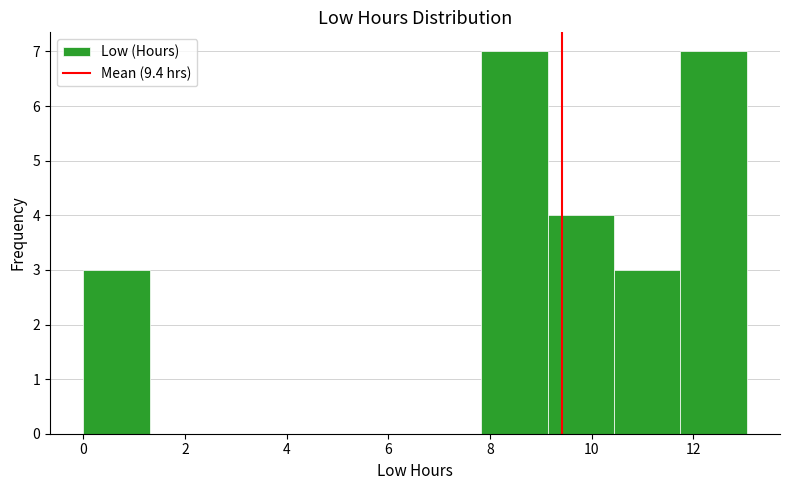

Reading left to right, transcribe this chart: for each bar, give the range it covers on the x-axis and its height. Neither the bar edges nor the heights are printed on the chart, so give them approximately, as read against the axes.

0.0 to 1.4: 3
1.4 to 2.6: 0
2.6 to 4.0: 0
4.0 to 5.2: 0
5.2 to 6.6: 0
6.6 to 7.8: 0
7.8 to 9.2: 7
9.2 to 10.4: 4
10.4 to 11.8: 3
11.8 to 13.0: 7